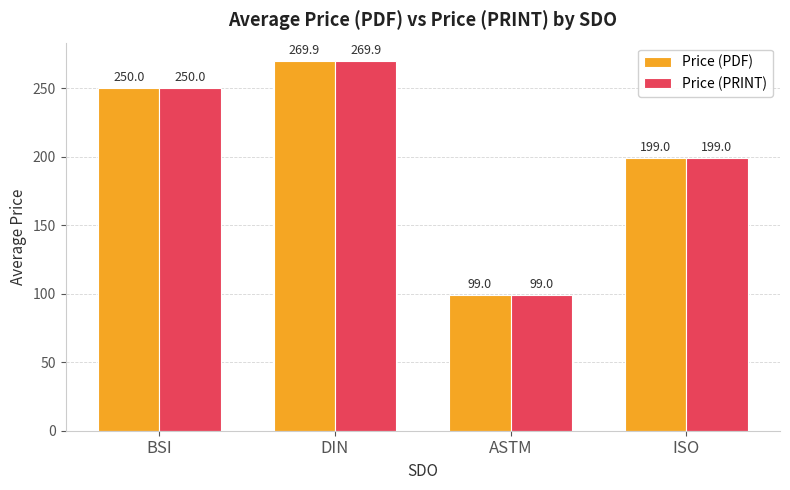

What is the sum of all Price (PDF) values?

817.9